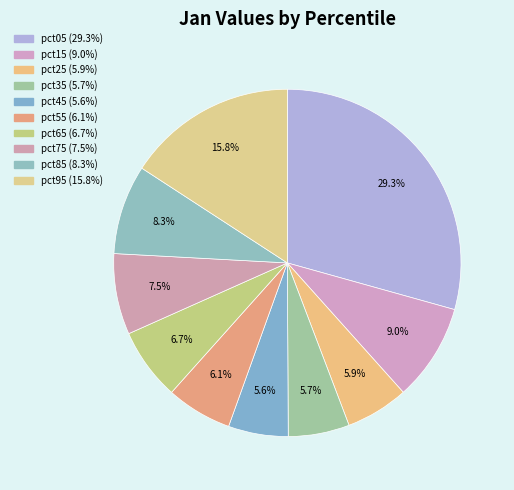

What is the largest slice in the pie chart?

pct05